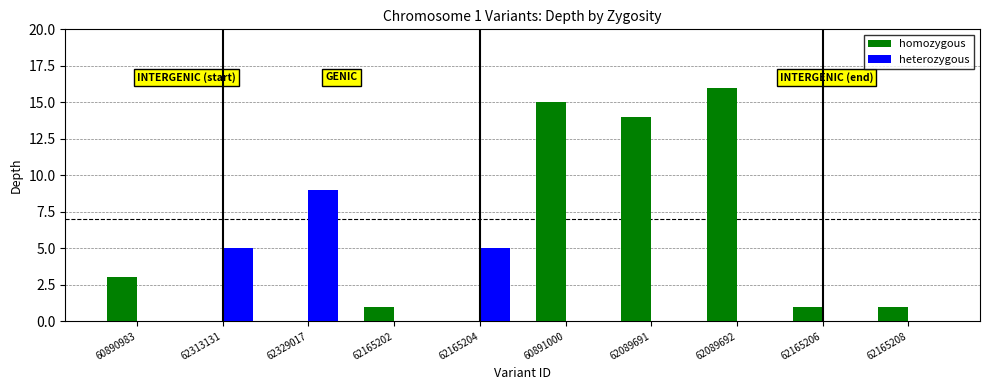

At which label does homozygous first exceed 1?

60890983